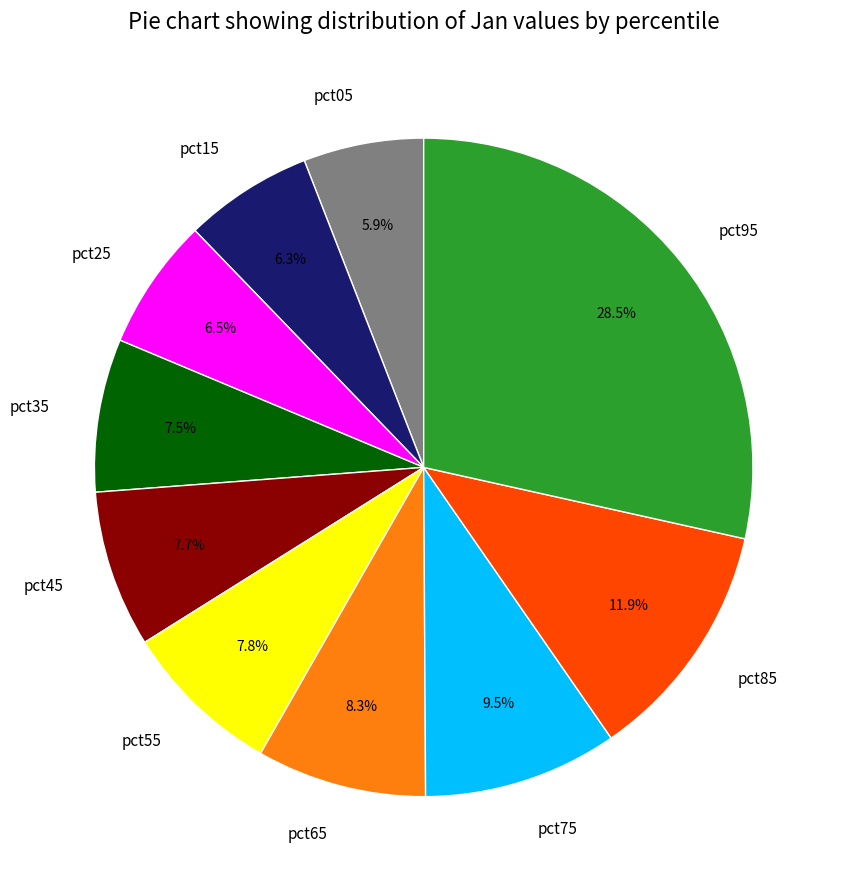

Does pct05 represent more than half of the total?

No